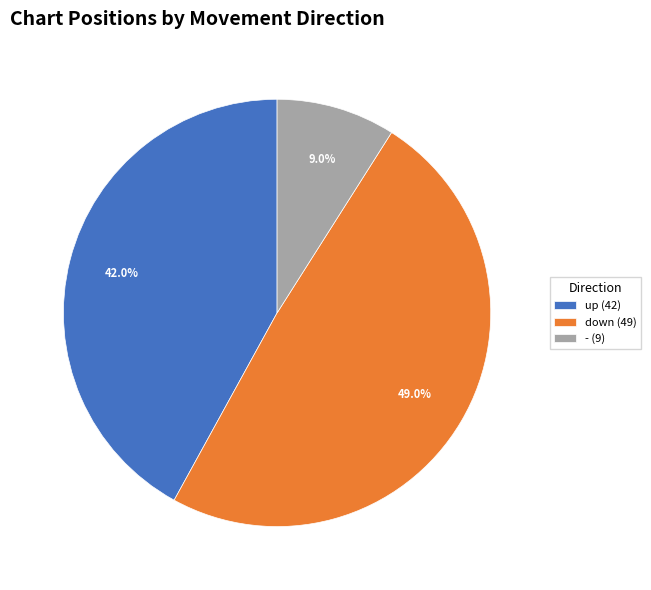

What is the largest slice in the pie chart?

down